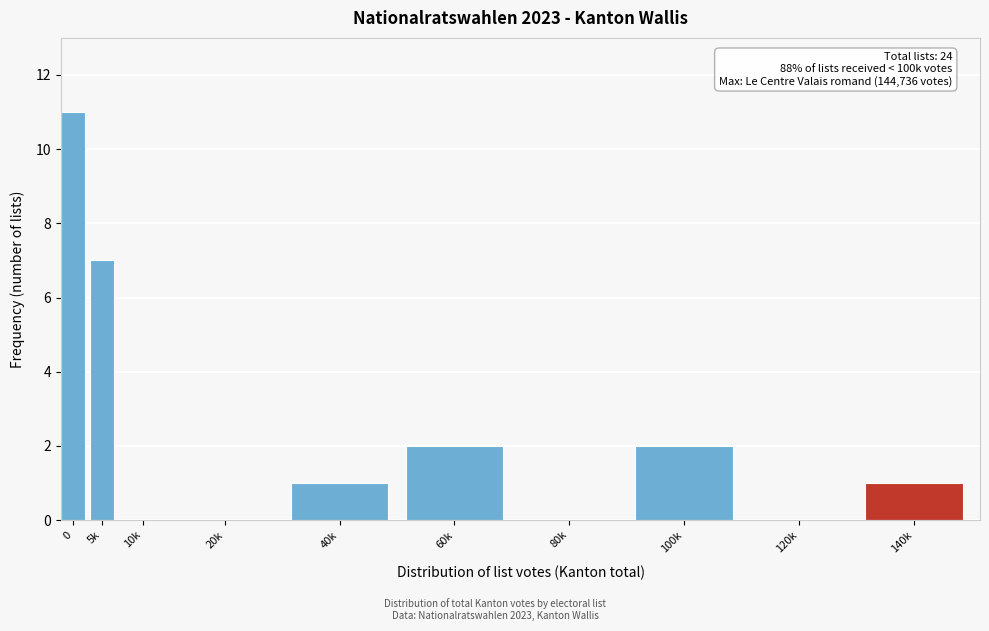

Reading left to right, what are all the values shown in this chart?

0=11	5k=7	10k=0	20k=0	40k=1	60k=2	80k=0	100k=2	120k=0	140k=1